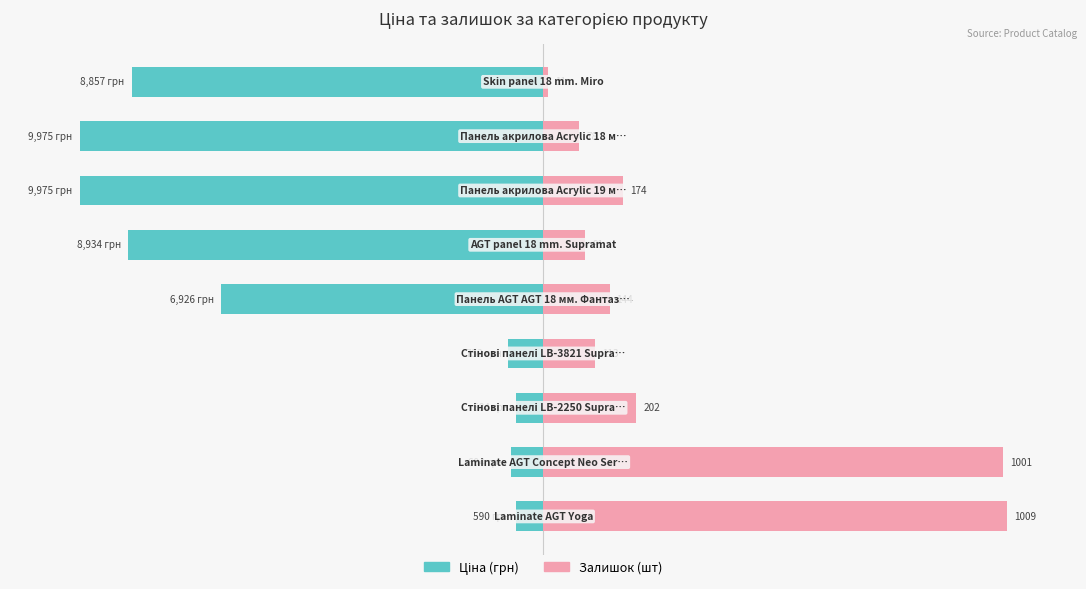

At how many categories does at least one series exceed -75?

9